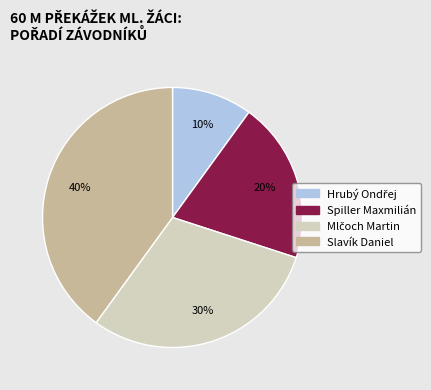

What percentage is the Slavík Daniel slice, to the nearest percent?

40%